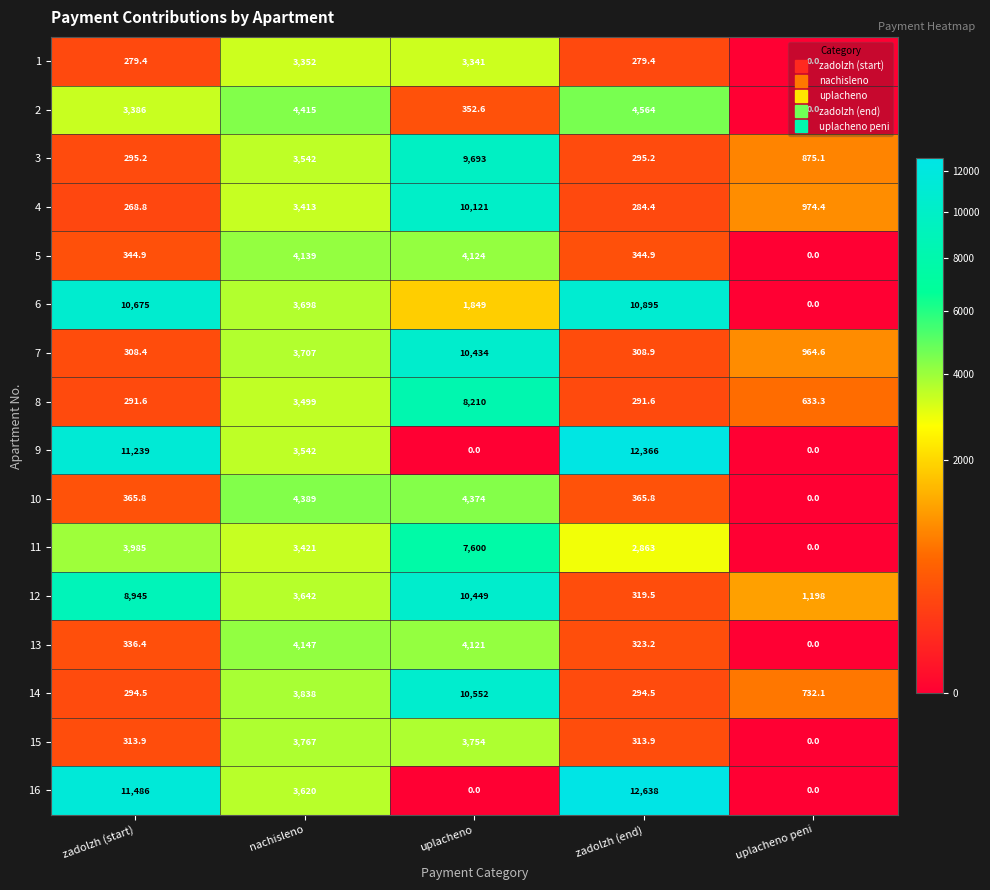

What is the sum of the 4 values at zadolzh (start) and uplacheno?

10389.8